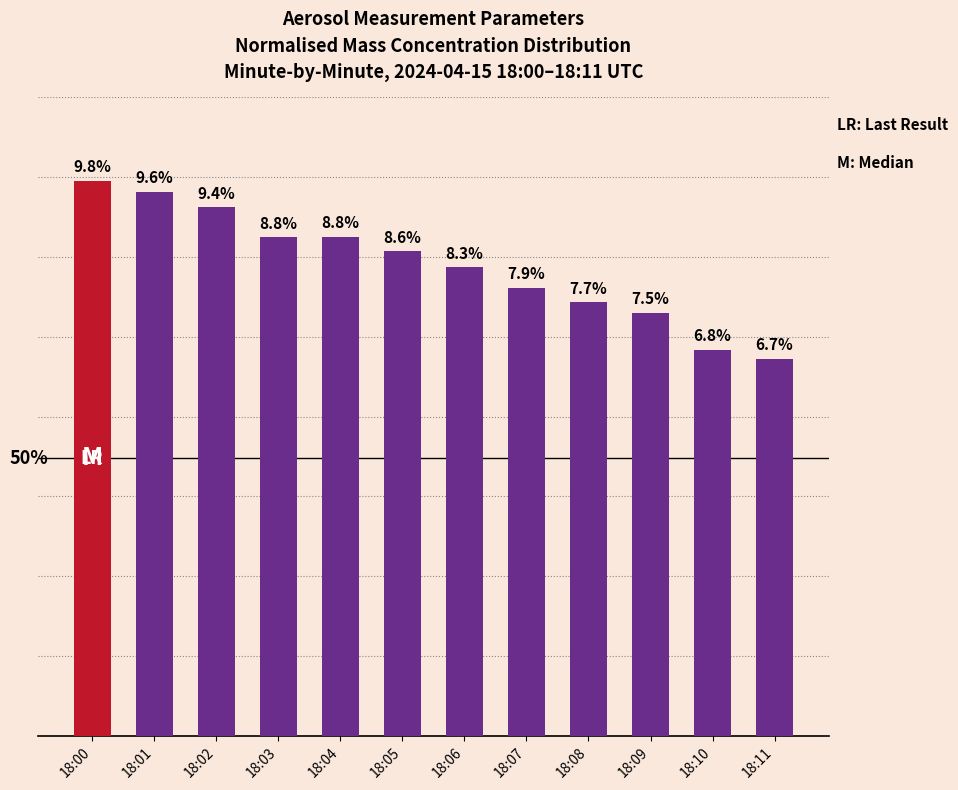

How many values are between 0 and 1?

12